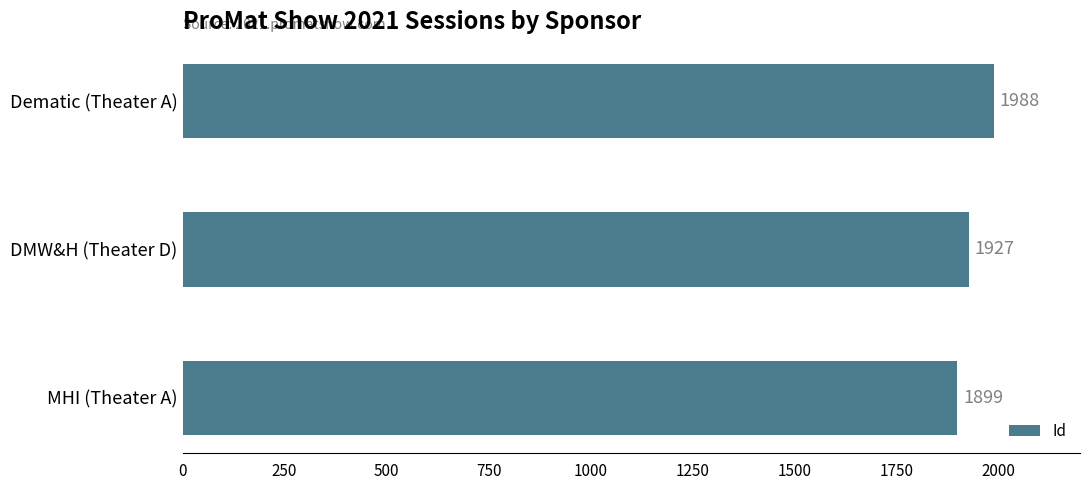

How many values are between 1899 and 1988?

3